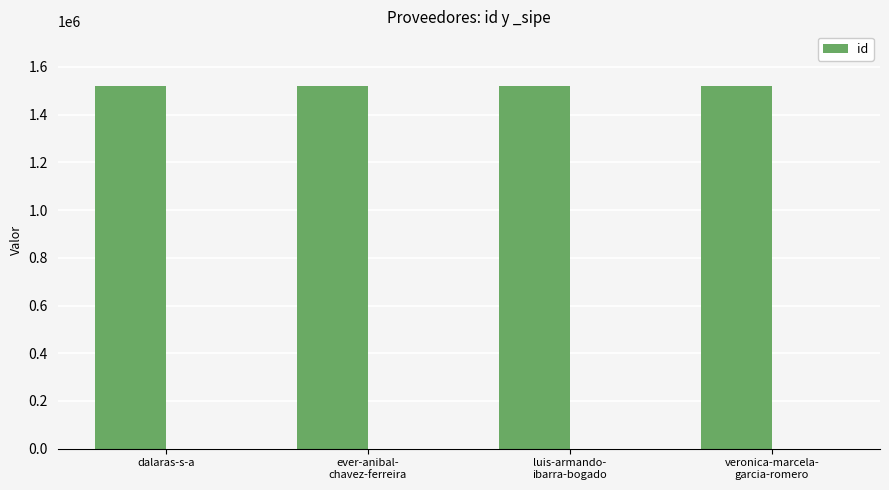

Reading right to left, list all the values displayed in this chart.

1521303	1521305	1521304	1521301